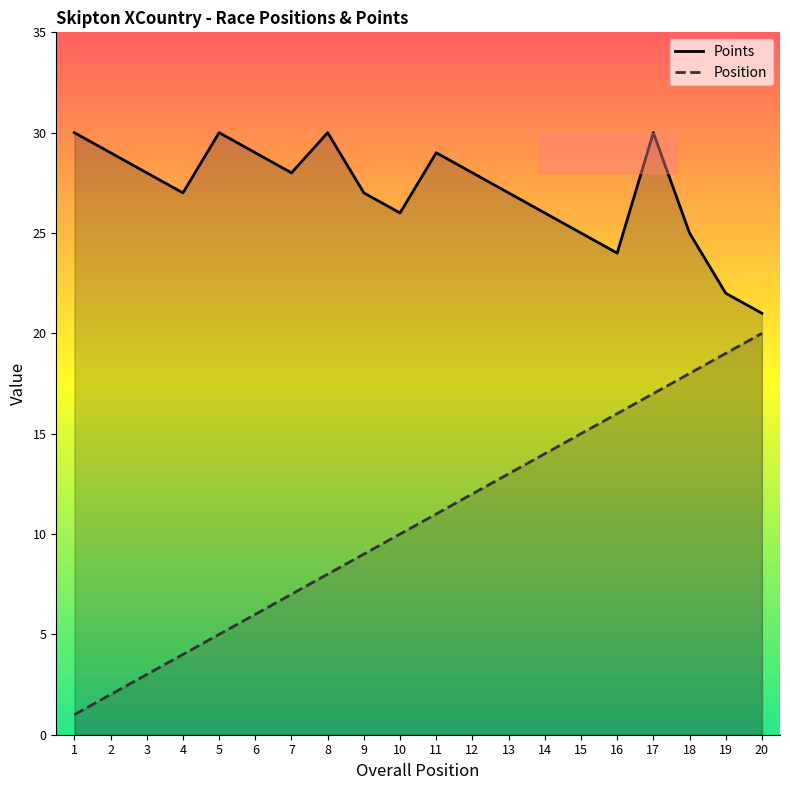

How many lines are shown in the chart?

2